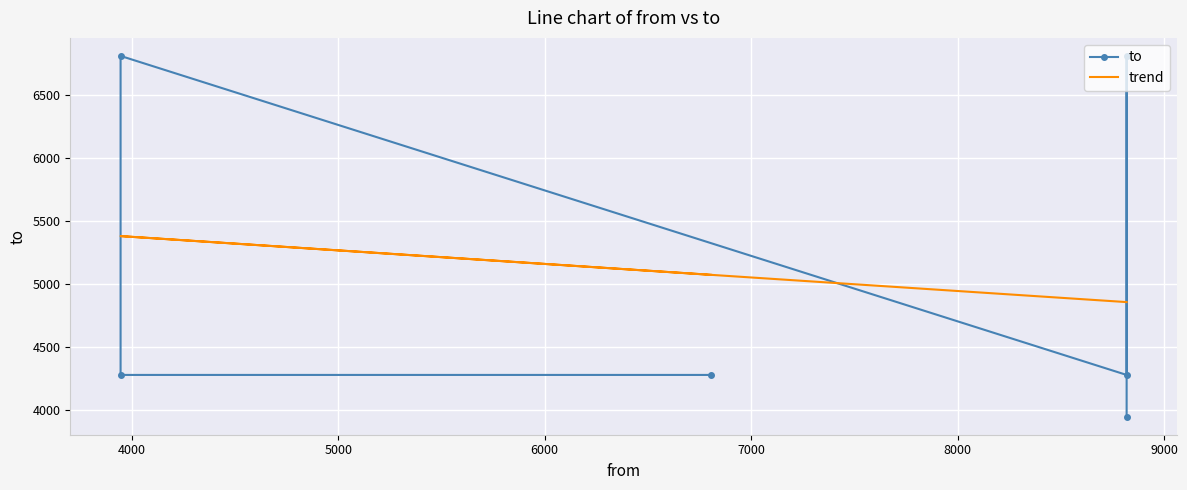

The value of trend at 8000 is 2380.1. True or false?

False